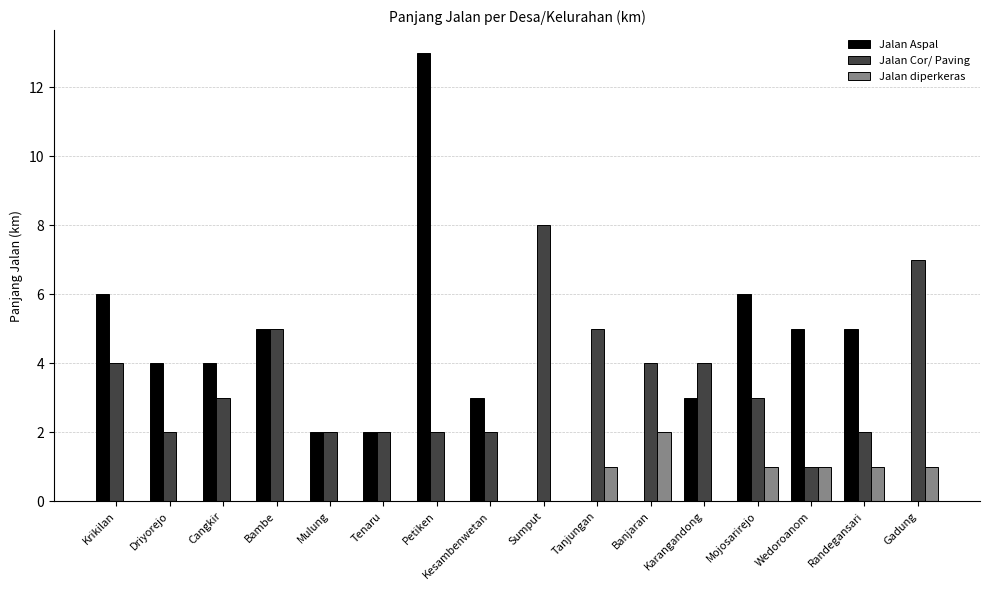

Reading right to left, what are all the values shown in this chart?

Jalan Aspal: 0	5	5	6	3	0	0	0	3	13	2	2	5	4	4	6
Jalan Cor/ Paving: 7	2	1	3	4	4	5	8	2	2	2	2	5	3	2	4
Jalan diperkeras: 1	1	1	1	0	2	1	0	0	0	0	0	0	0	0	0